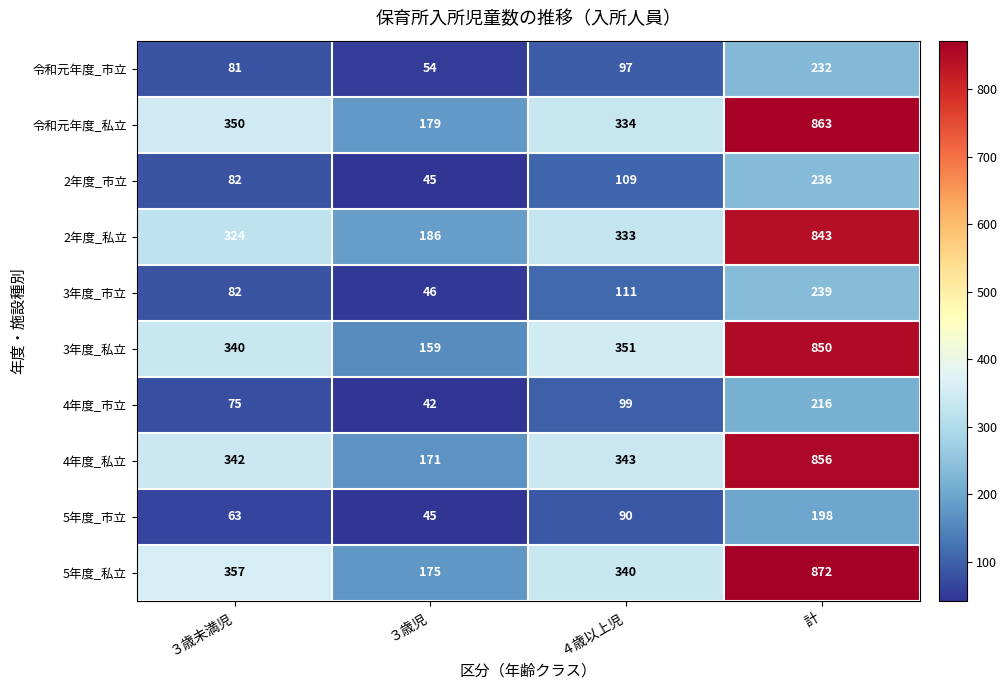

Where is 3年度_私立 nearest to the value 504?

４歳以上児